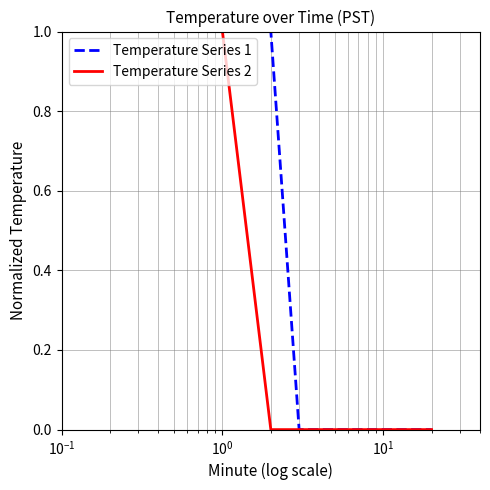

Does the chart have visible grid lines?

Yes